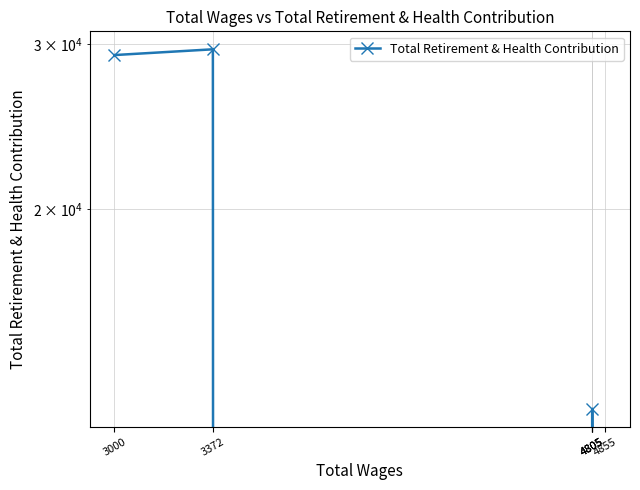

True or false: the data has more than 2 interior local peaks.

False